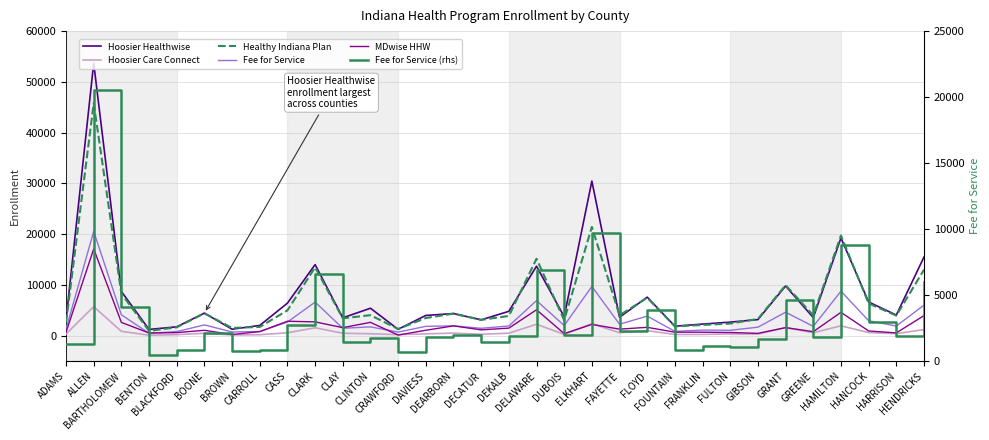

What is the label of the 10th point from the right?

FOUNTAIN